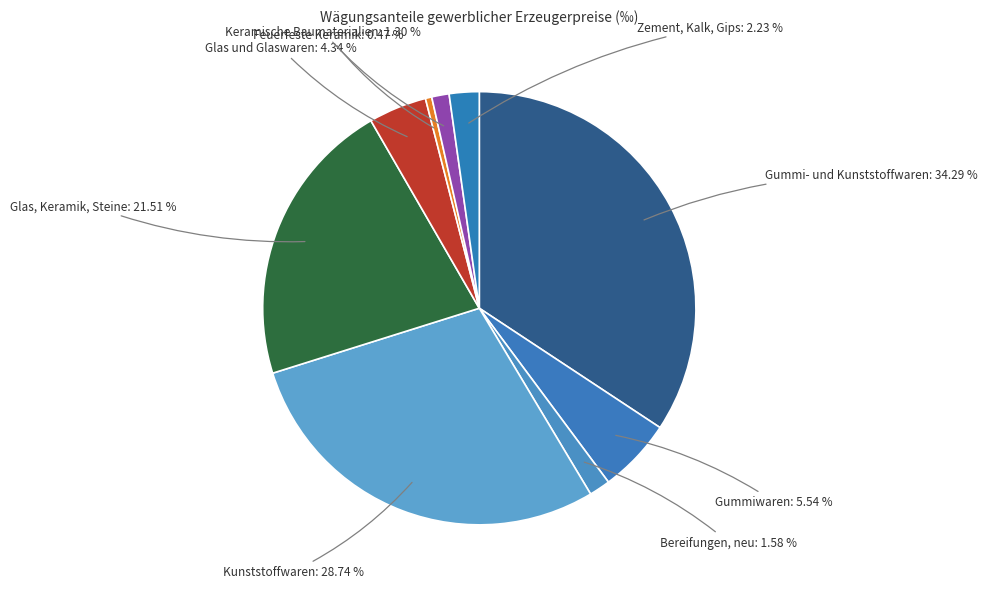

What percentage is the Glas, Keramik, Steine slice, to the nearest percent?

22%